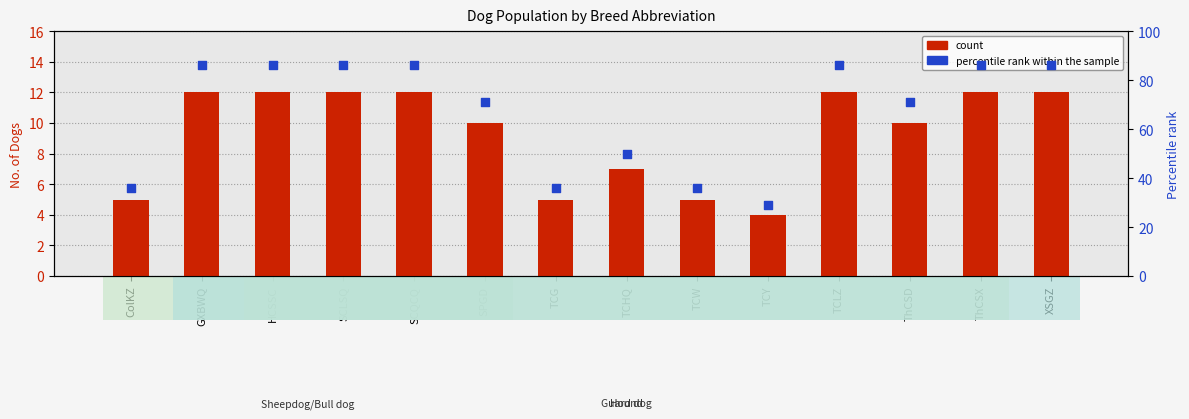

Which series reaches the minimum Y coordinate?

count